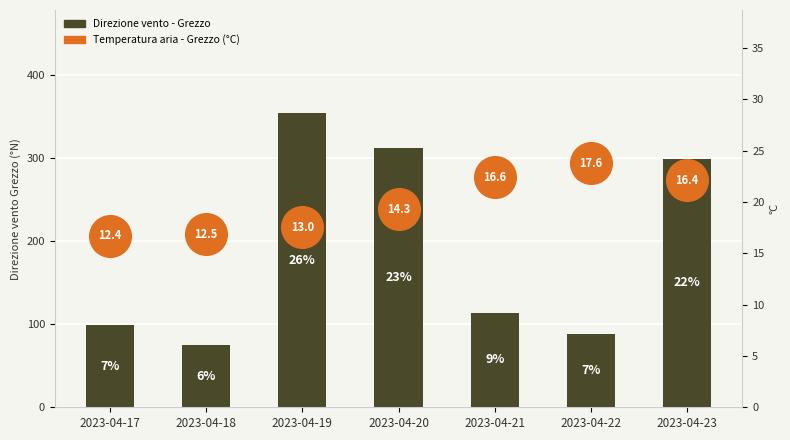

At which category is the sum across all series the highest?

2023-04-19